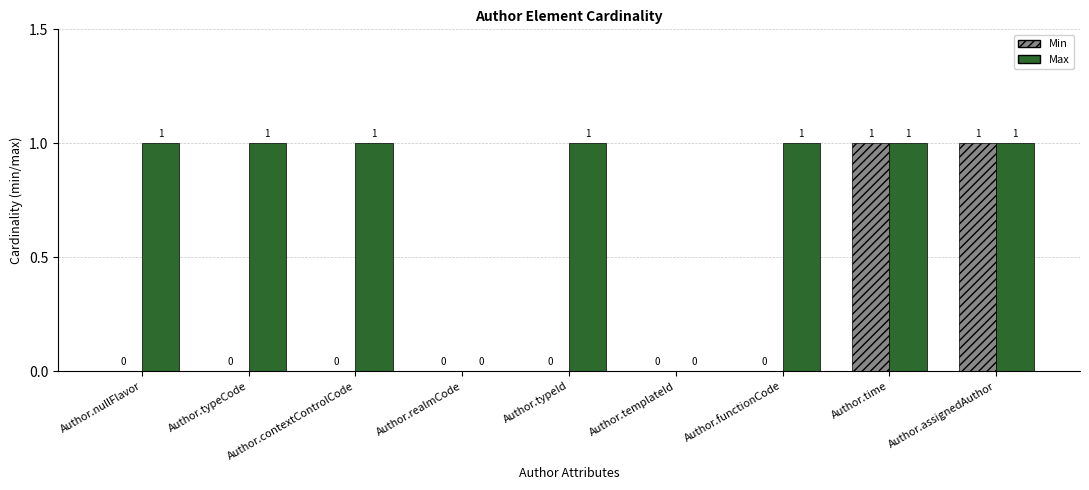

Which series has the largest total across all categories?

Max